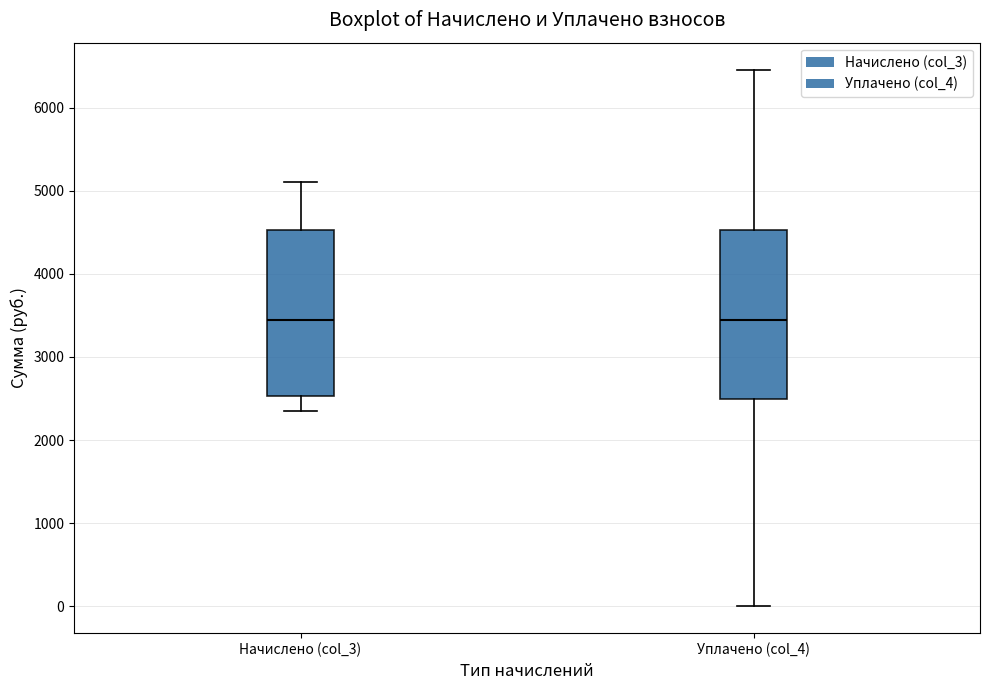

Where is the lower edge of the box for Начислено (col_3) on the y-axis? The values are not printed on the chart, so give them approximately, as read against the axis.

2500